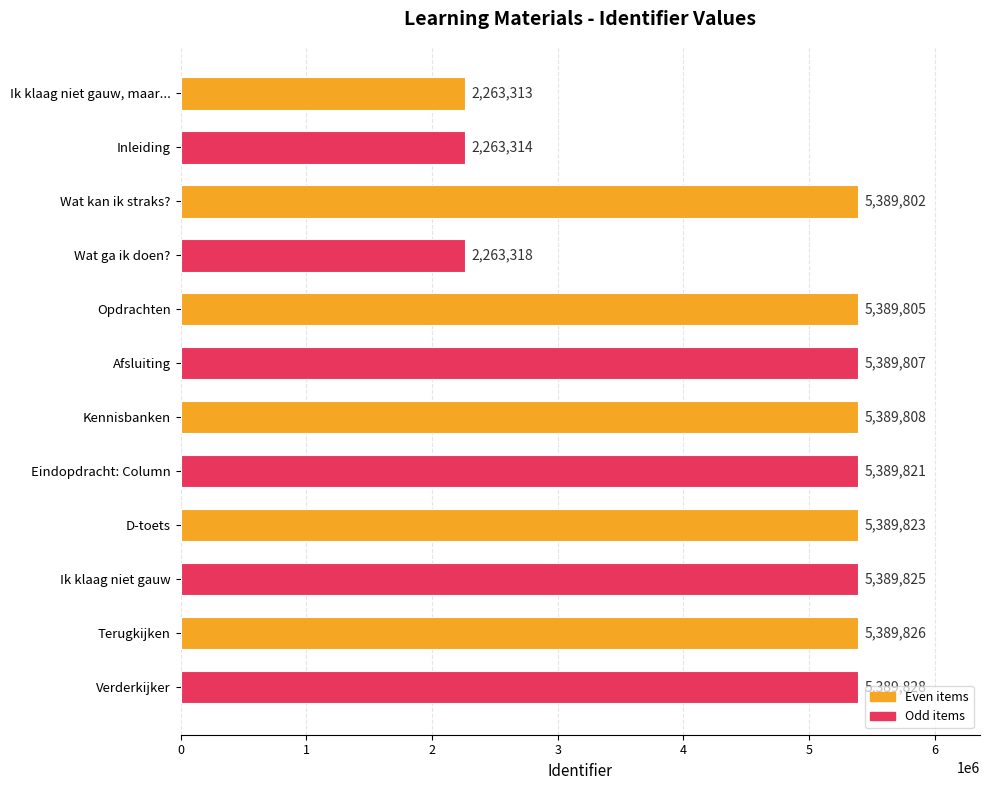

What is the maximum value shown in the chart?

5389828